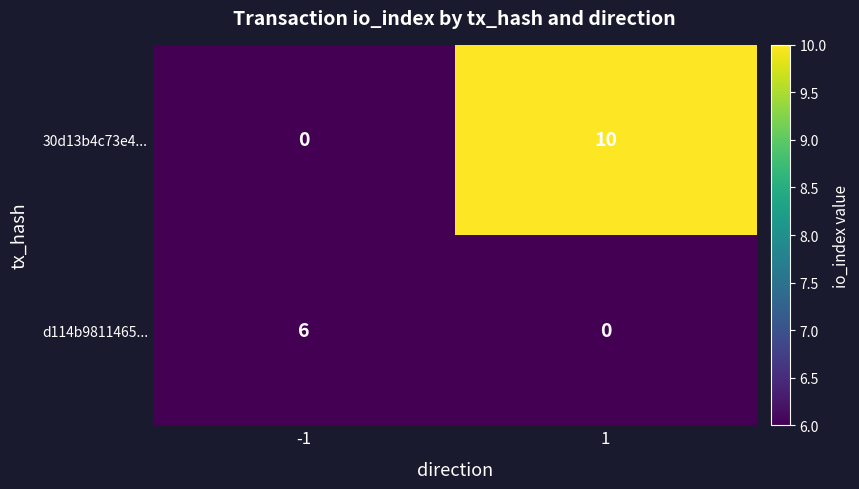

What is the spread (max minus min) of values at 1?

10